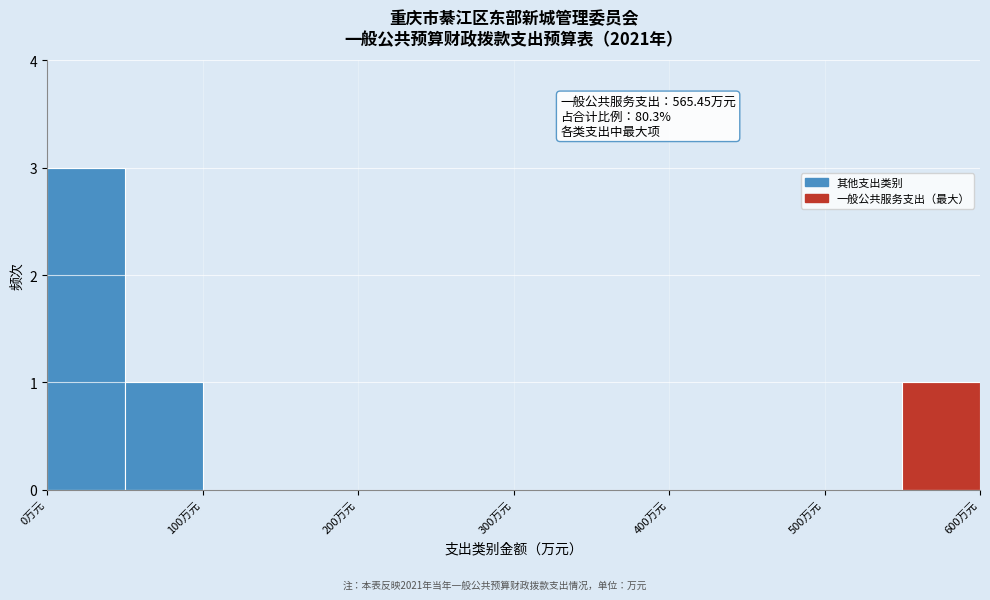

Over which range of the x-axis is the bar tallest?

0 to 50